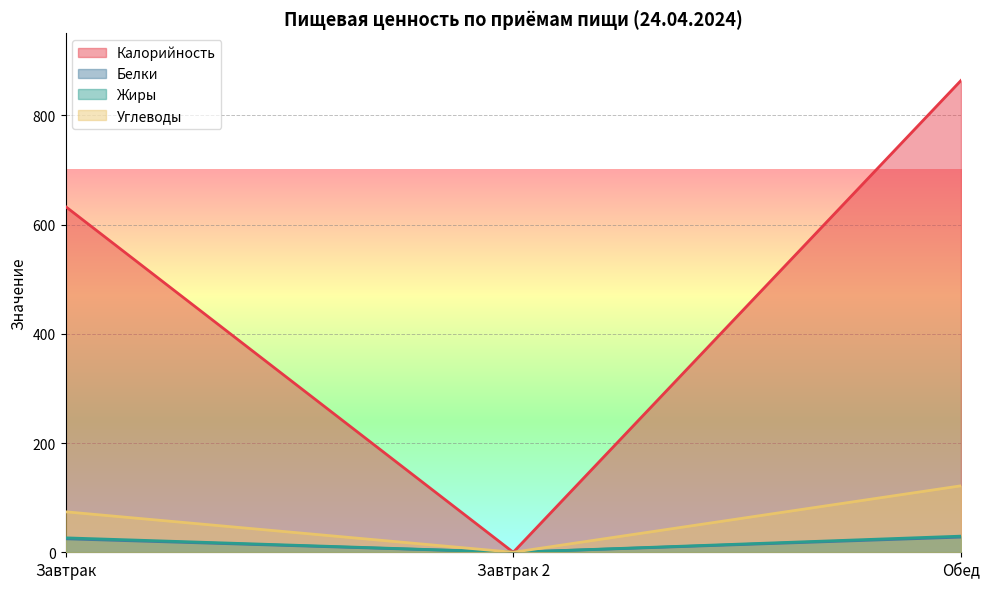

How many distinct data groups are displayed?

4